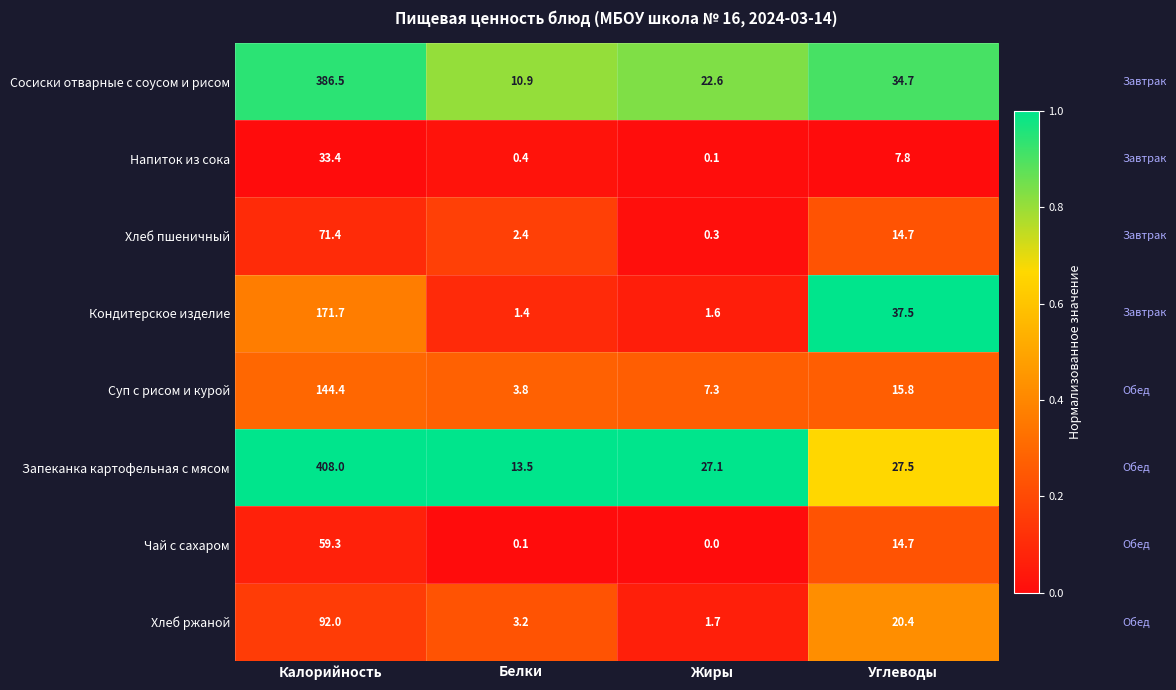

What is the difference between the second highest and minimum values in the Чай с сахаром series?

14.7